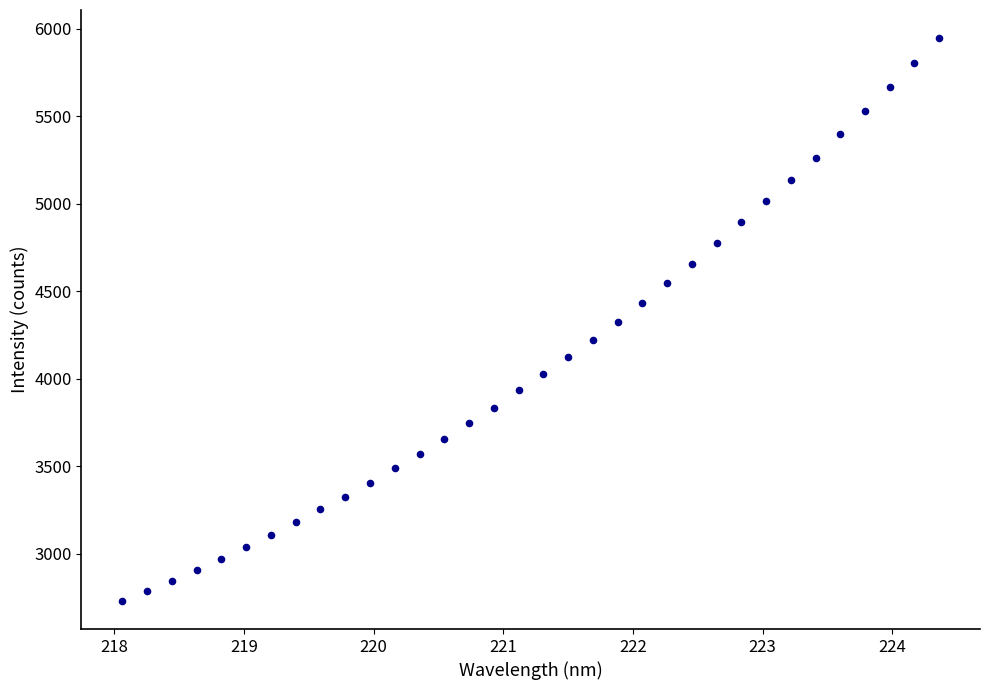

What is the range of X values (max minus min)?

6.3